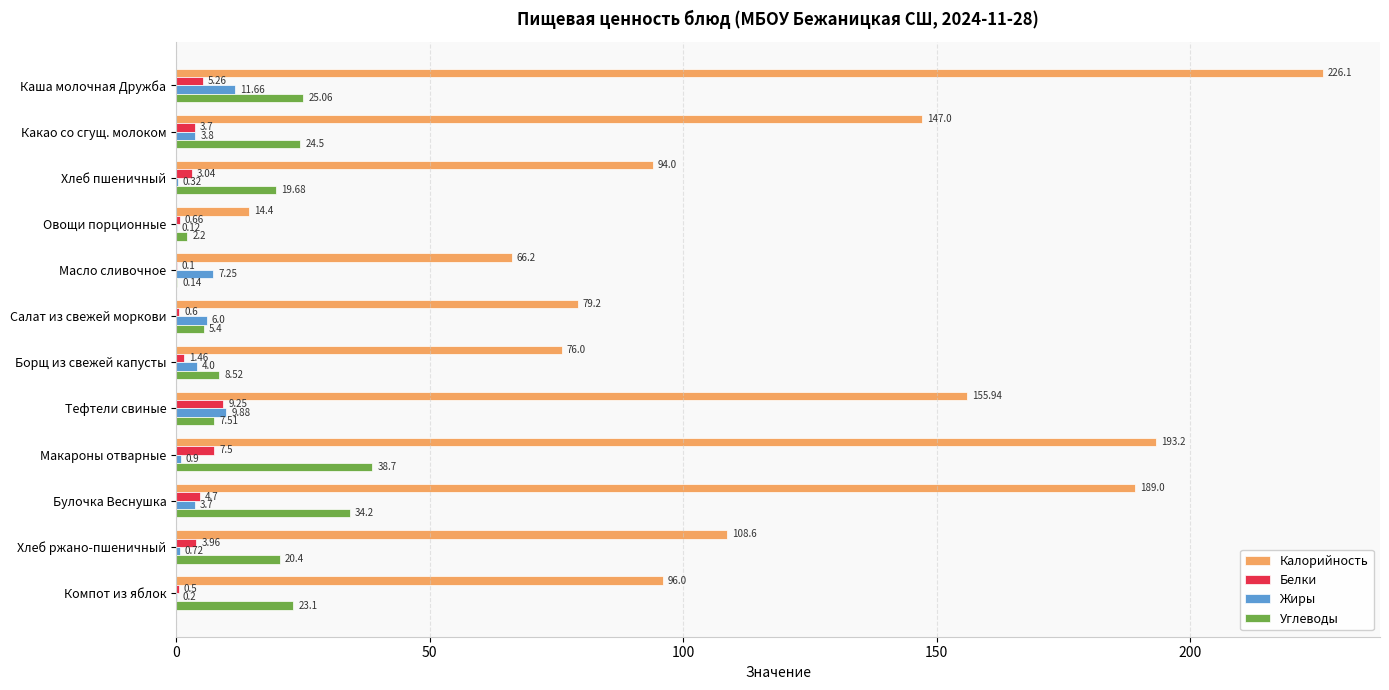

What is the average value of the Белки series?

3.4